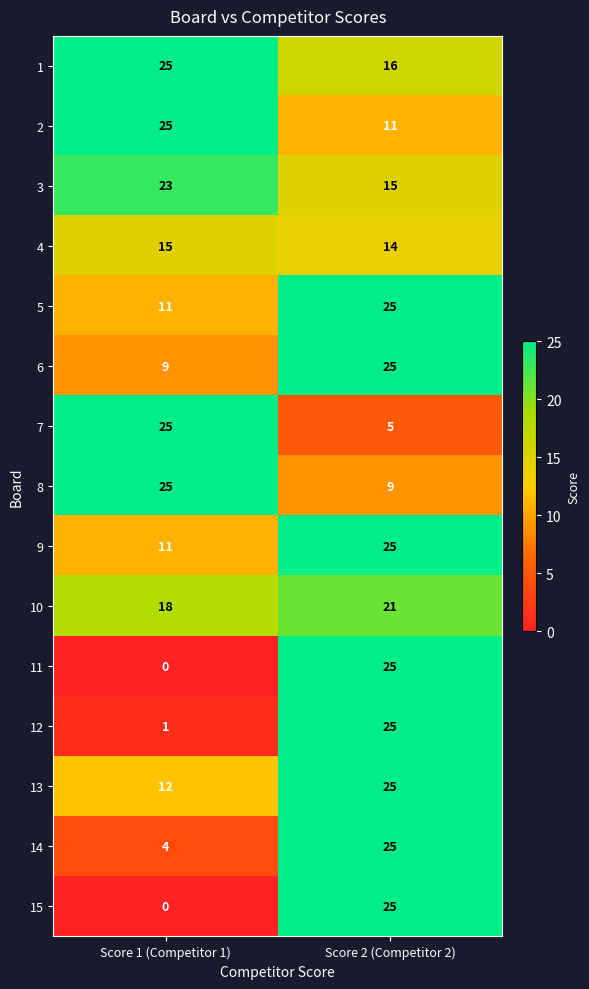

Which category has the lowest value across all series?

Score 1 (Competitor 1)